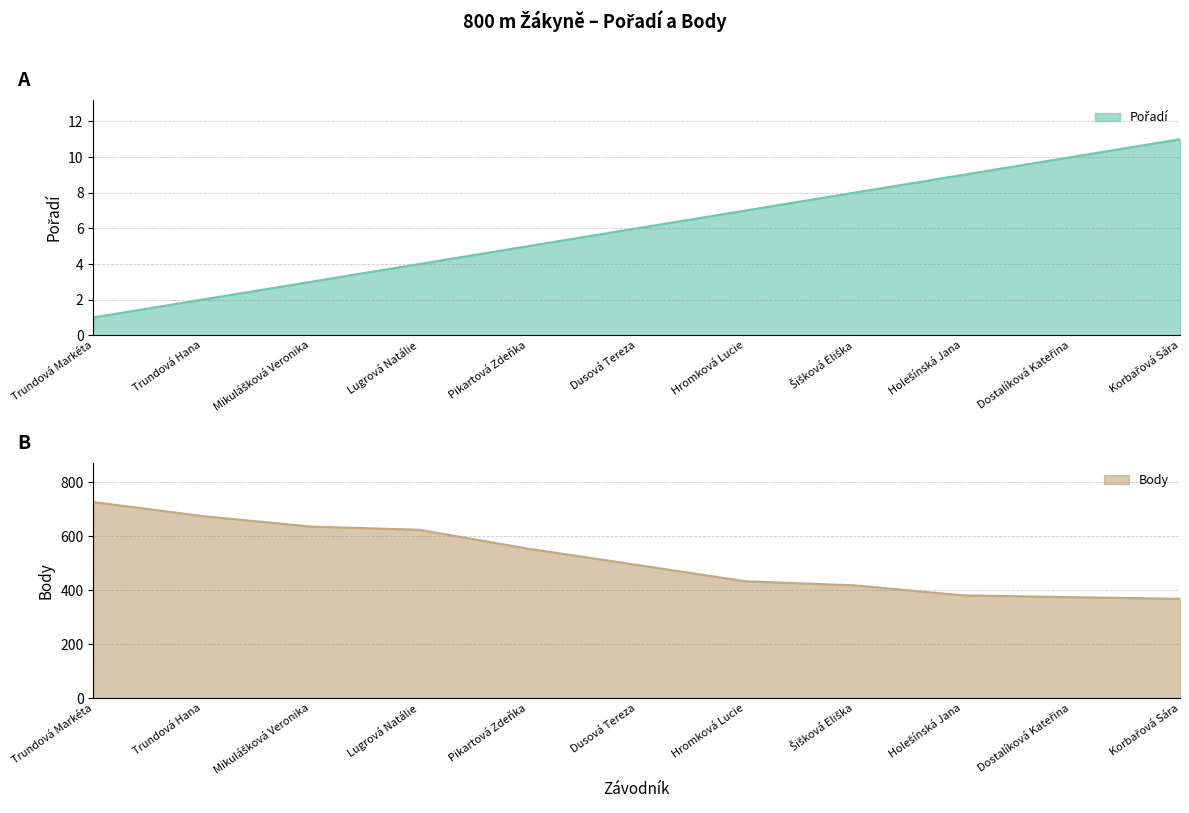

Read the Body value at Hromková Lucie.

433